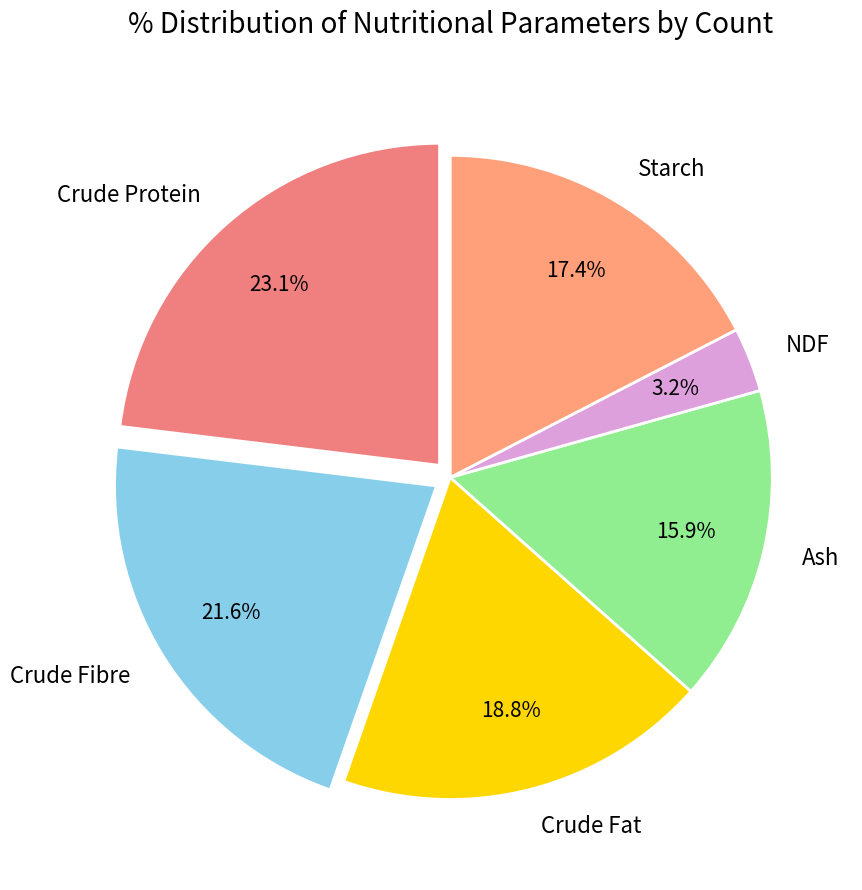

Approximately how many times larger is the value at Crude Fat compared to Crude Fibre?

0.9